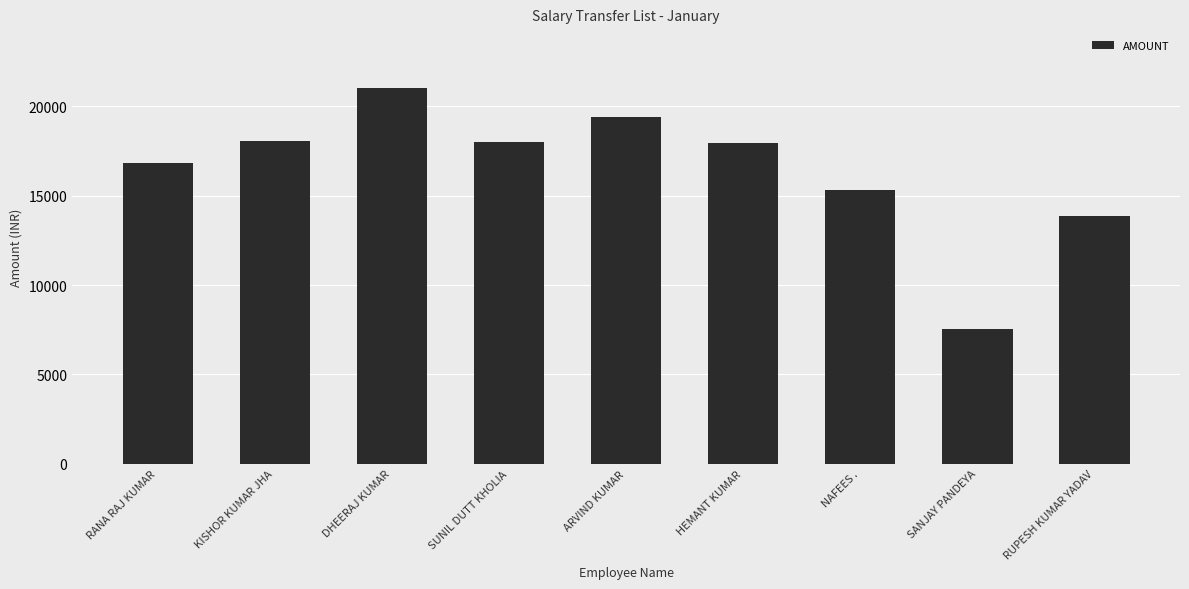

Where is the data nearest to the value 14285?

RUPESH KUMAR YADAV